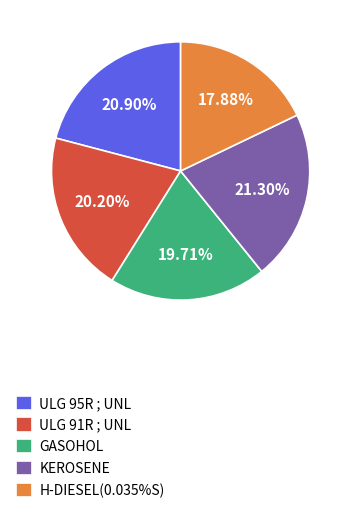

To the nearest percent, what is the average slice percentage?

20%